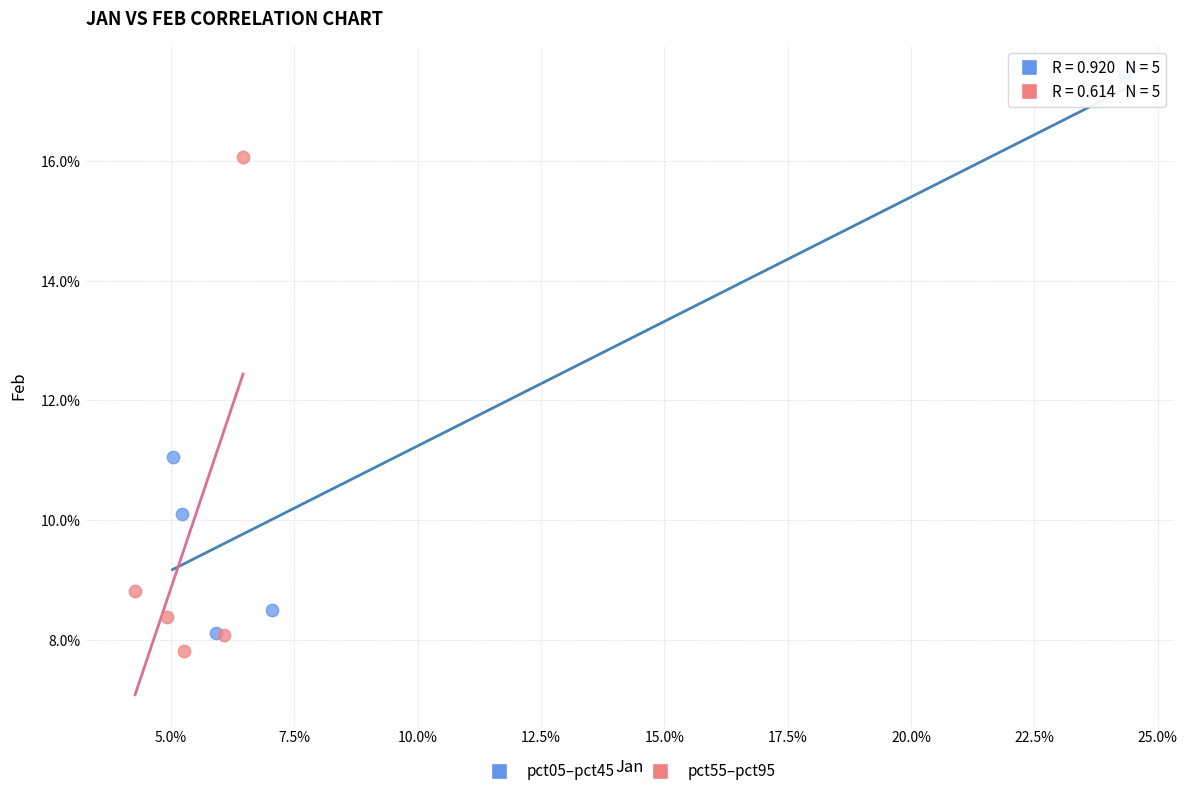

Which series contains the lowest Y value?

pct55–pct95